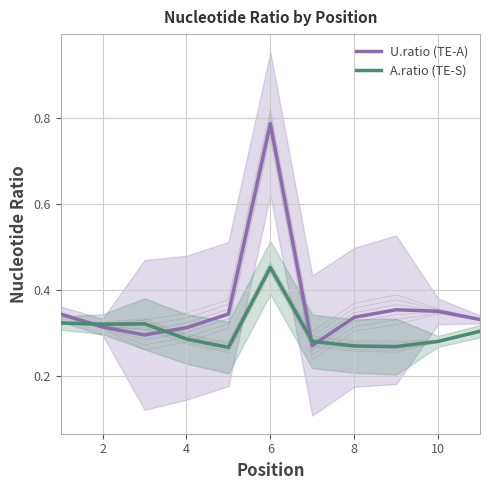

What is the average value of the U.ratio (TE-A) series?

0.4